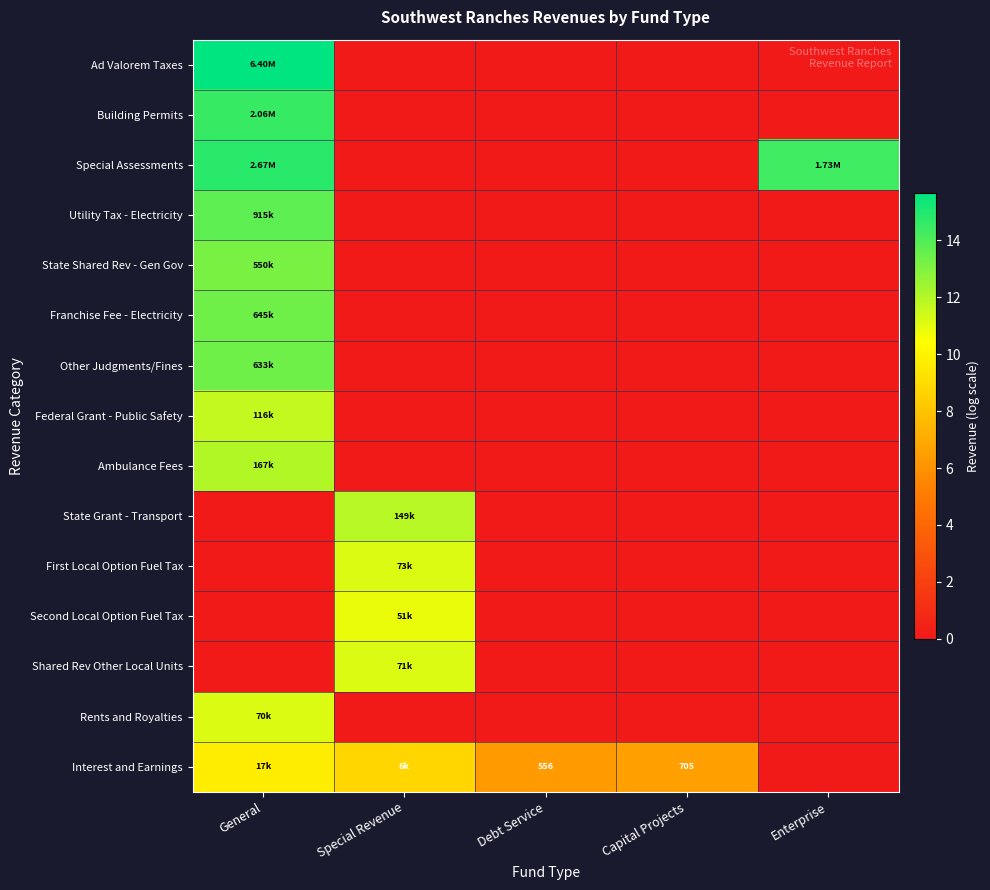

How many values in Other Judgments/Fines are above zero?

1